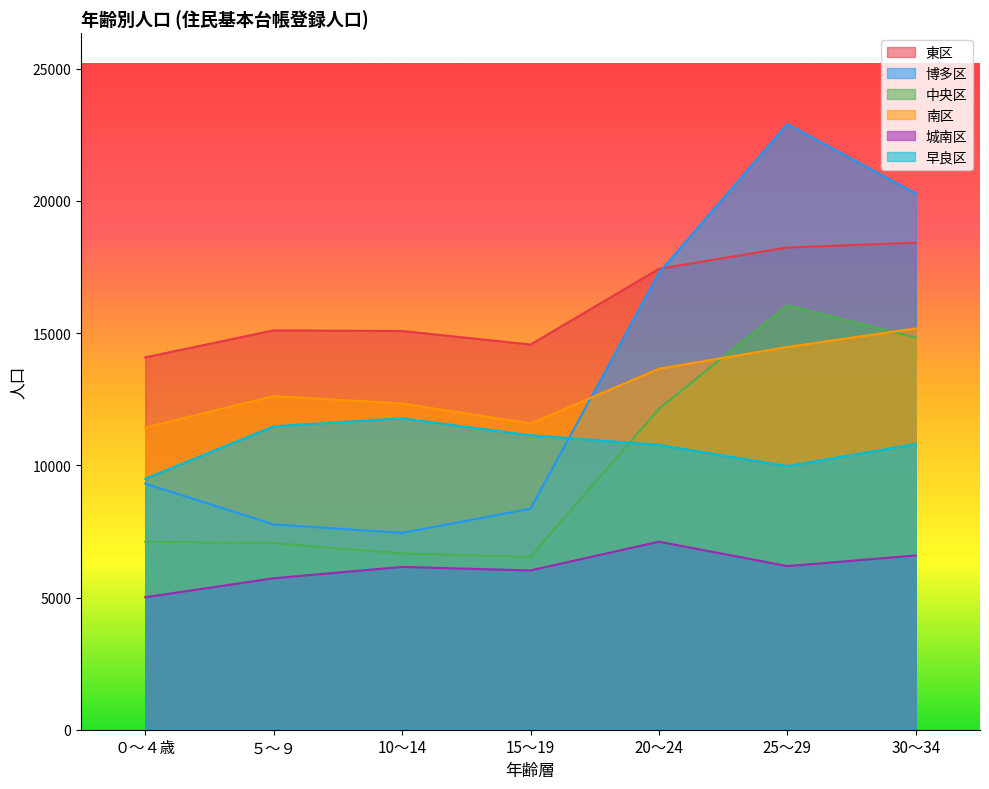

What is the value of the 早良区 point at the 5th from the left?

10772